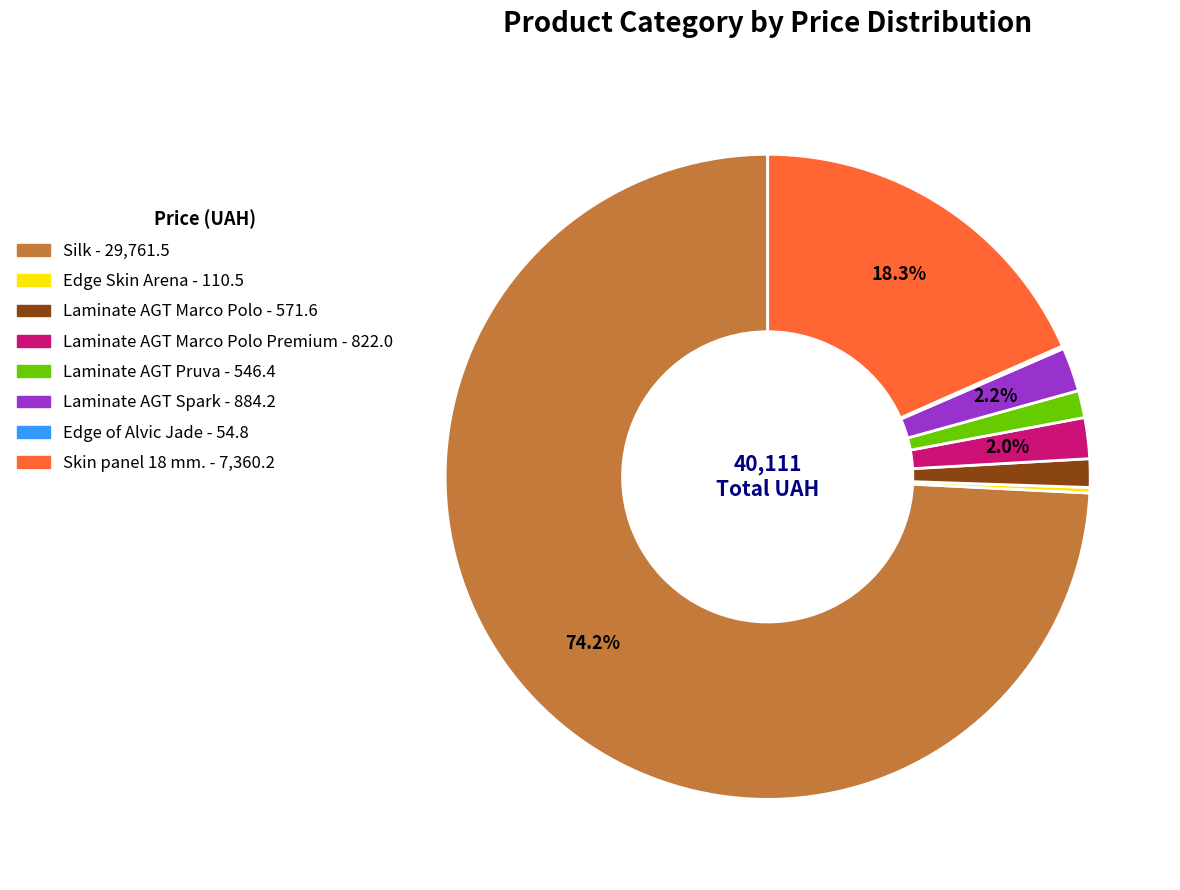

Does any single category account for the majority?

Yes